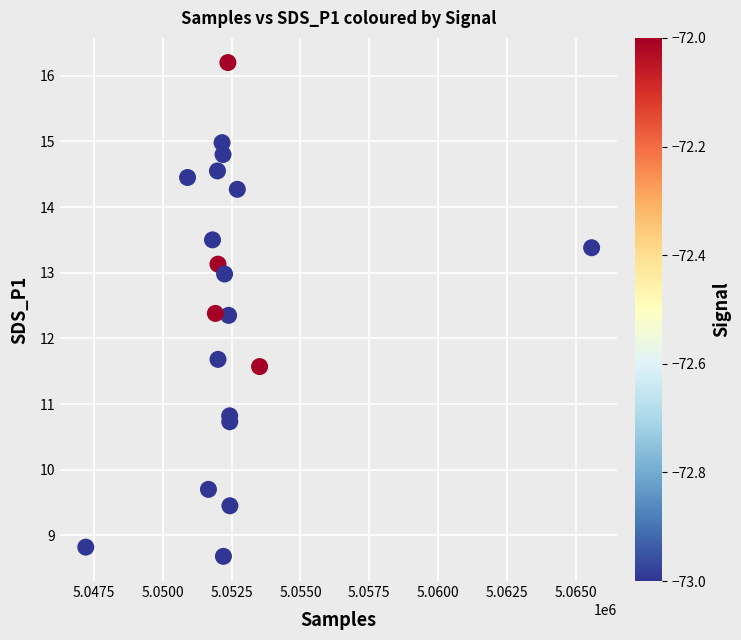

What is the range of X values (max minus min)?

18379.0